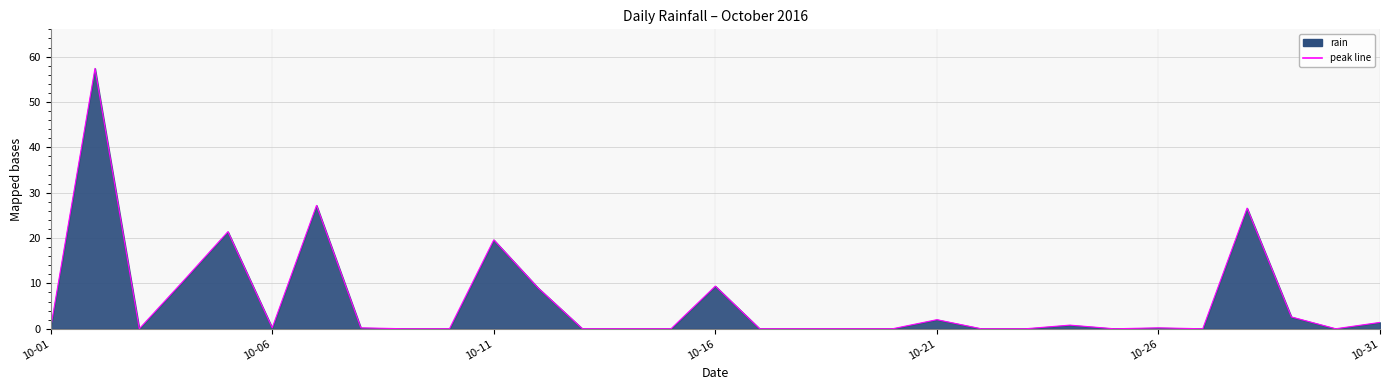

What is the difference between the maximum and minimum values?

57.4